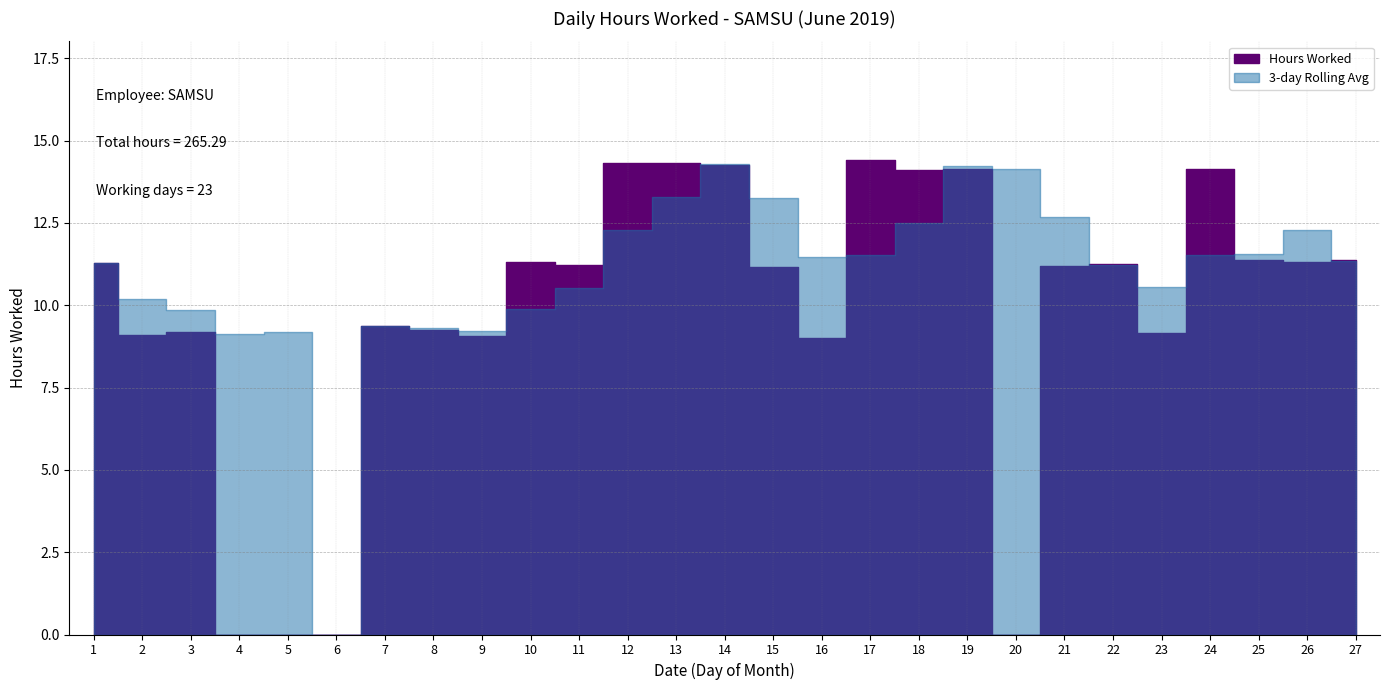

Does the chart contain stacked bars?

No